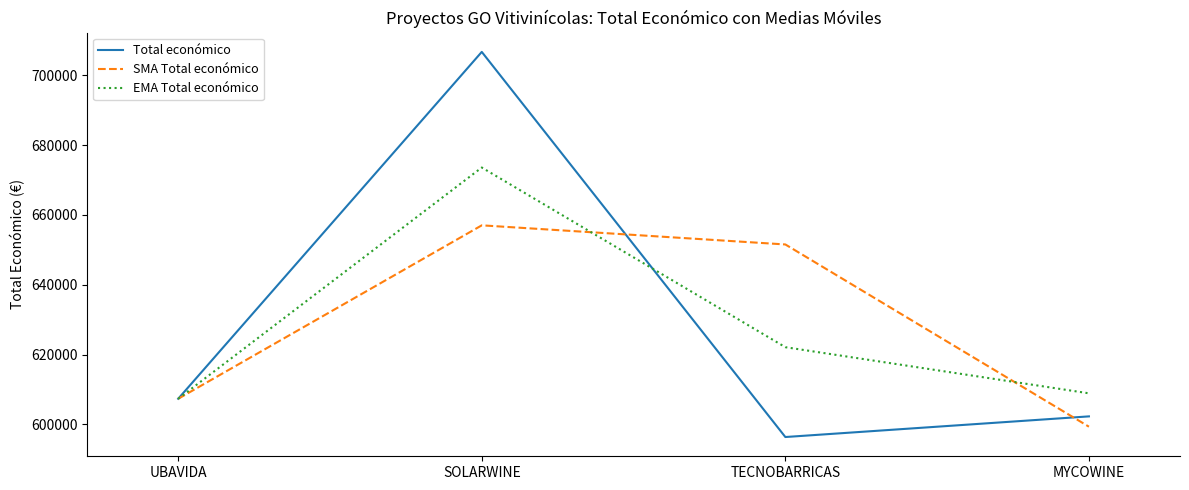

What is the total value across all series at MYCOWINE?

1810537.3